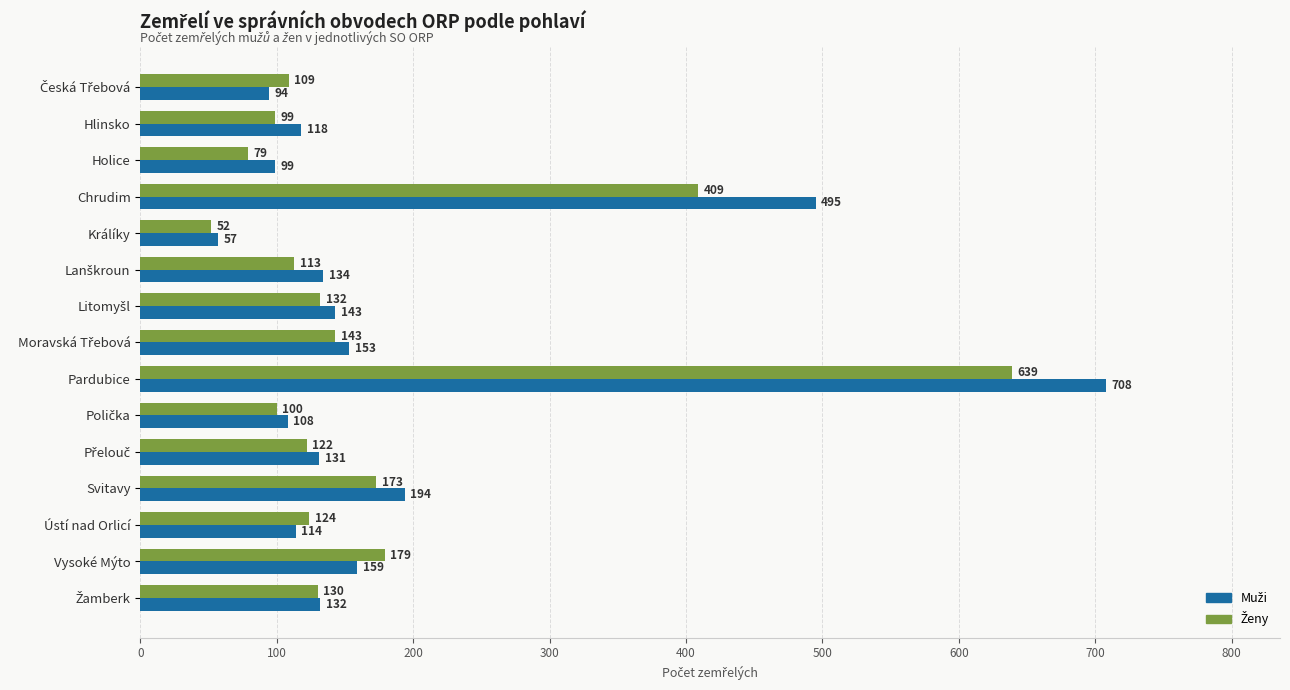

What is the total value across all series at Pardubice?

1347